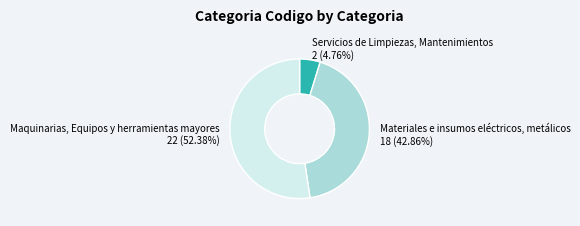

Which slice represents more than half of the pie?

Maquinarias, Equipos y herramientas mayores